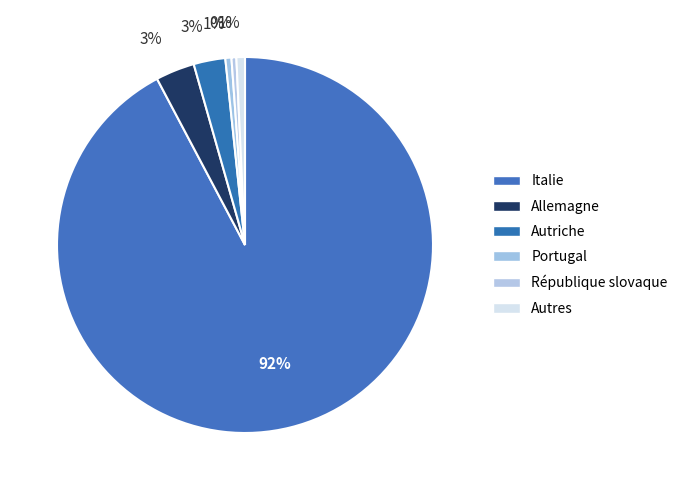

To the nearest percent, what is the average slice percentage?

17%